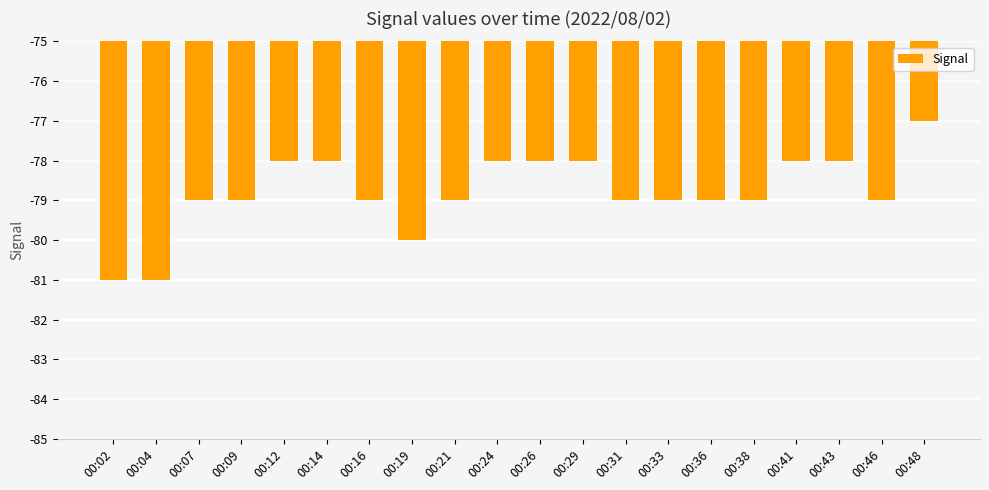

The value at 00:02 is -81. True or false?

True